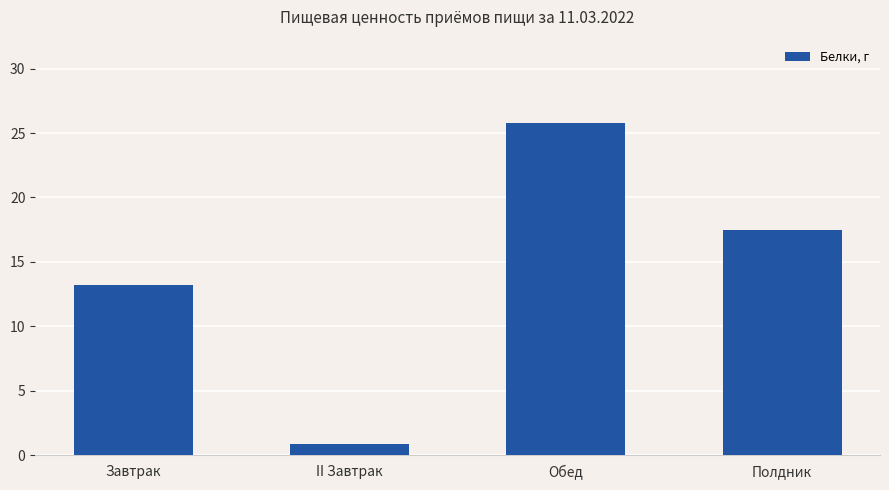

Does the chart contain any negative values?

No